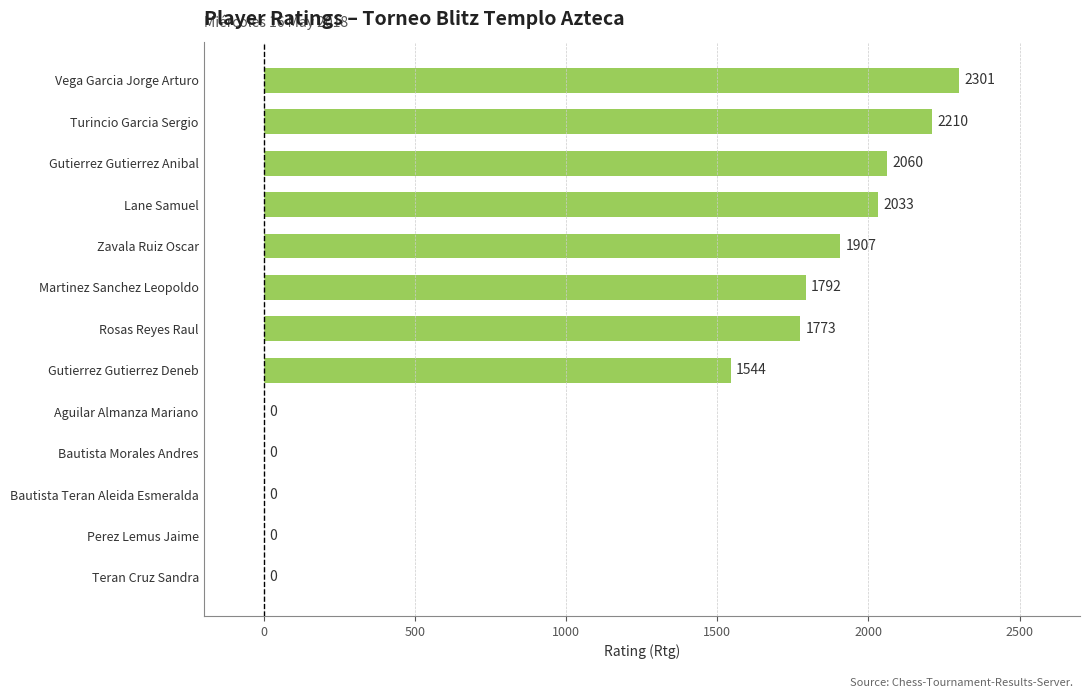

What is the sum of the values at Bautista Teran Aleida Esmeralda and Gutierrez Gutierrez Anibal?

2060